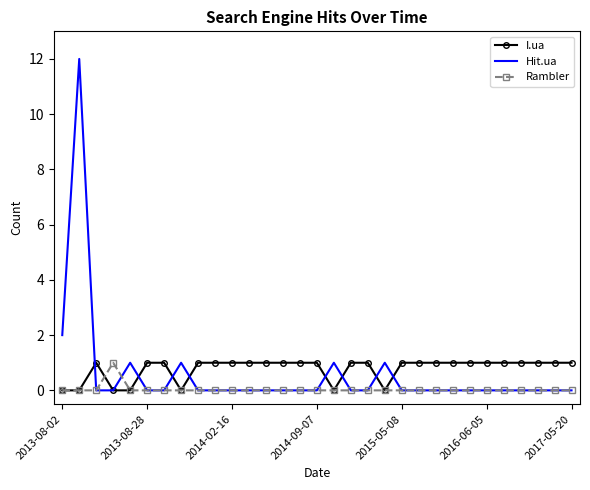

Which series has the widest spread of values?

Hit.ua